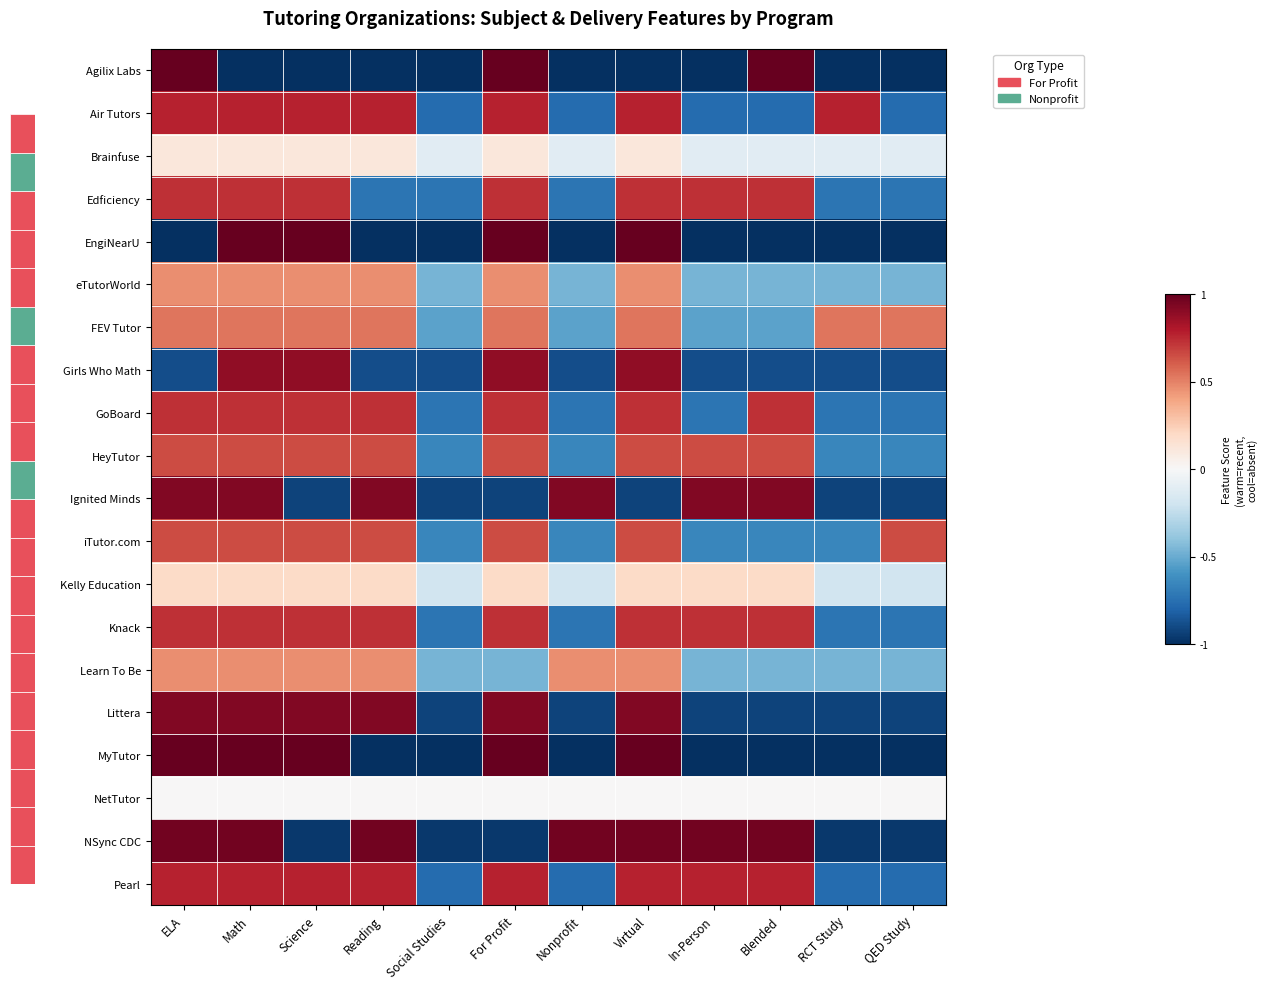

How many categories are shown in the chart?

12